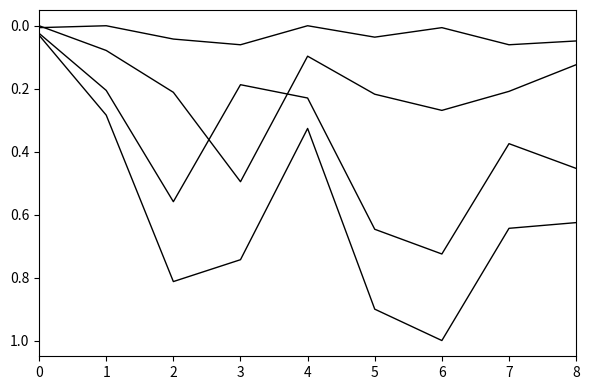

Is this an area chart (filled region under the line)?

No